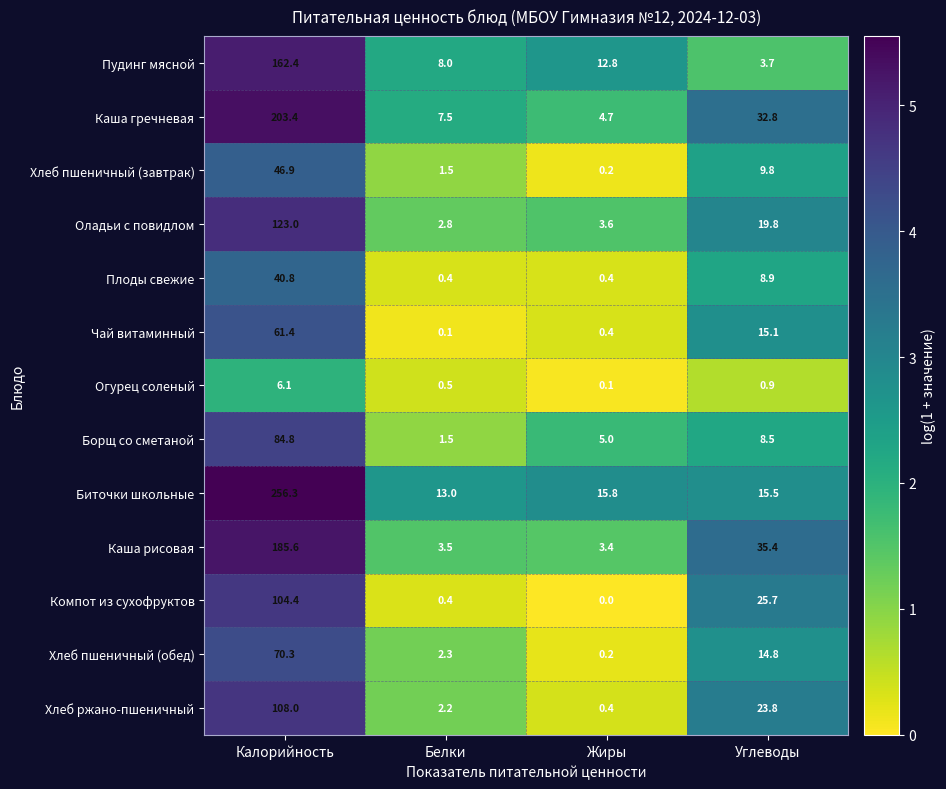

At which label does Плоды свежие first exceed 8?

Калорийность